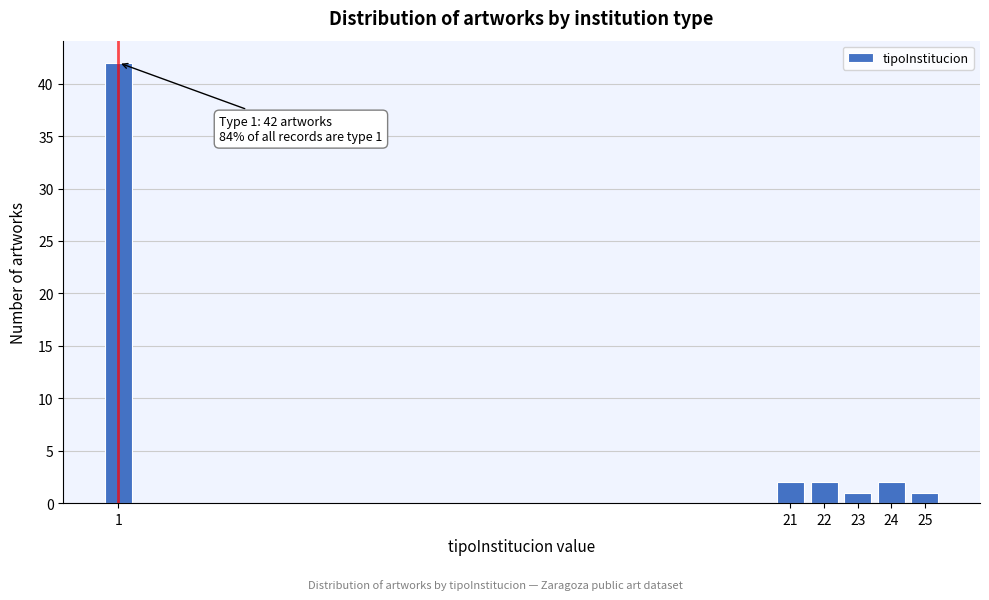

Reading right to left, what are all the values shown in this chart?

1	2	1	2	2	42